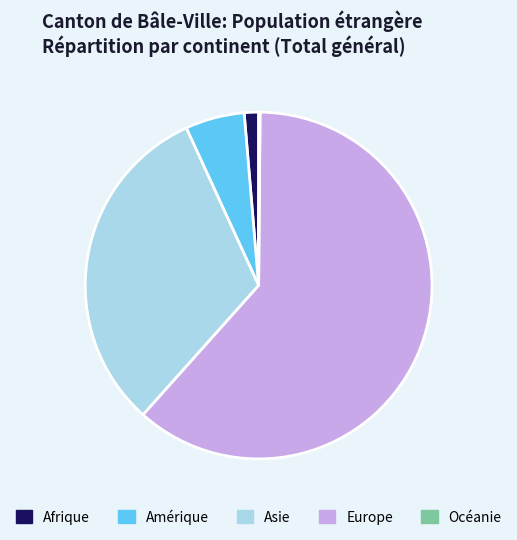

Is there any slice that represents more than half of the pie?

Yes